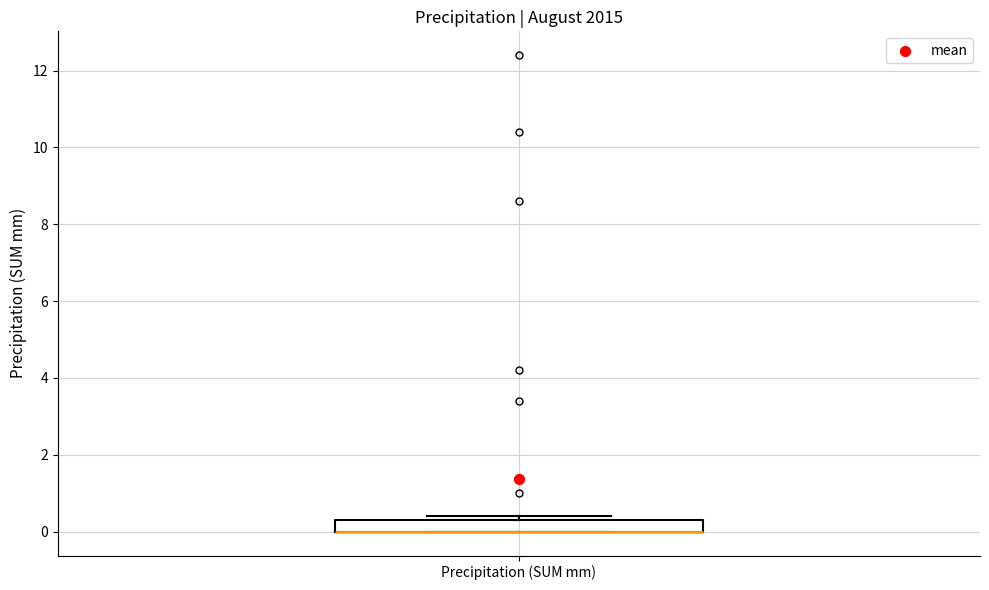

Where is the upper edge of the box for Precipitation (SUM mm) on the y-axis? The values are not printed on the chart, so give them approximately, as read against the axis.

0.4